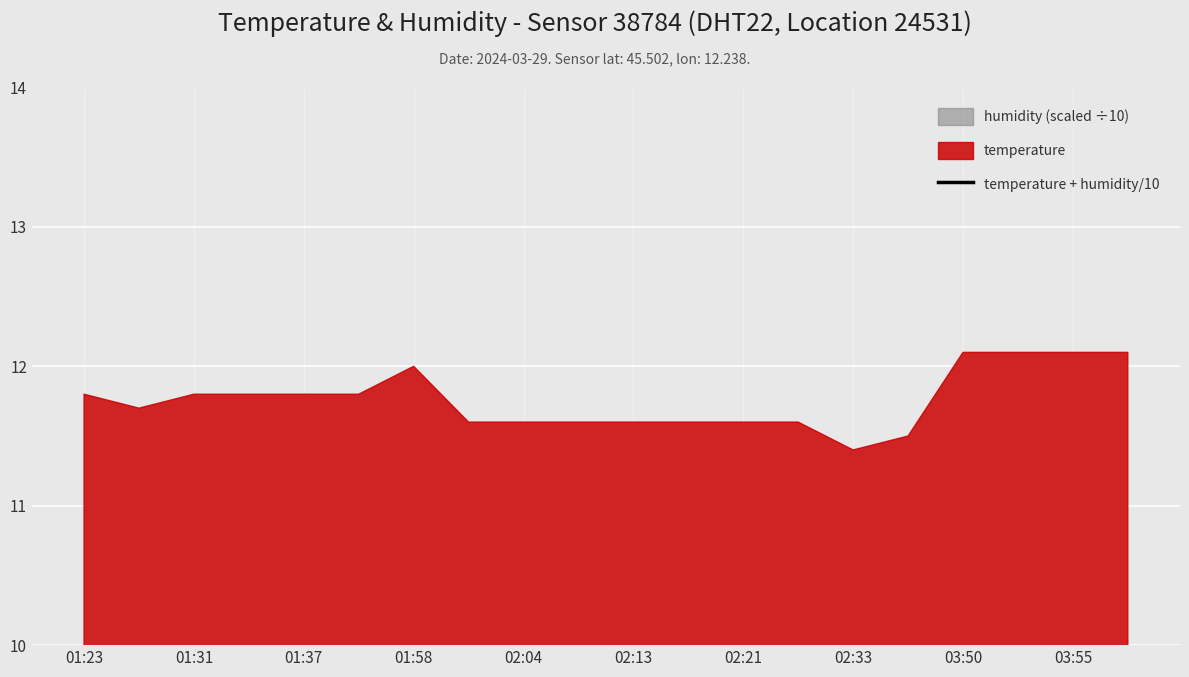

Which category has the highest value across all series?

03:50